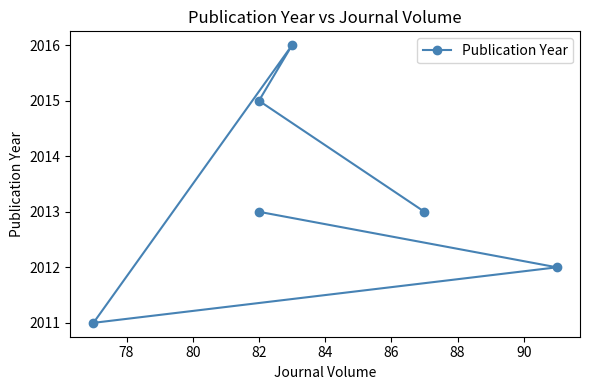

Where is the first local maximum?

82